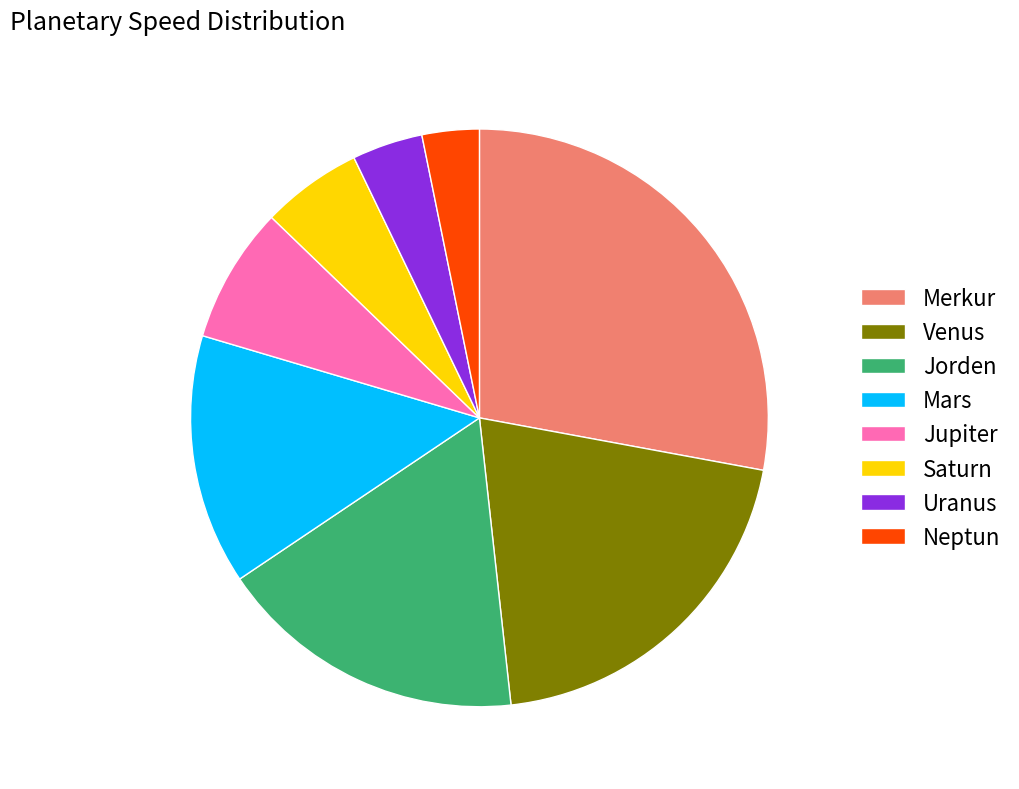

What is the ratio of the value at Venus to the value at Jupiter?

2.7